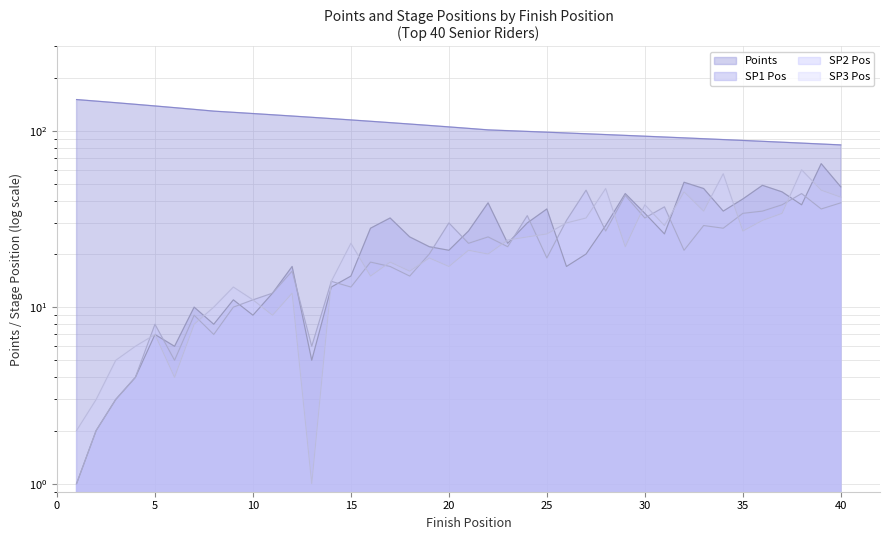

Between 40 and 10, which is larger?

10